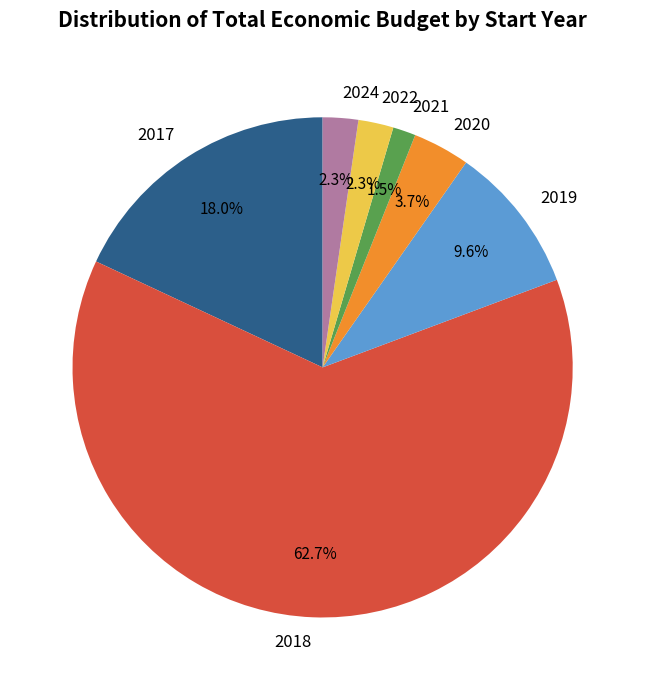

Which category has the smallest portion of the pie?

2021